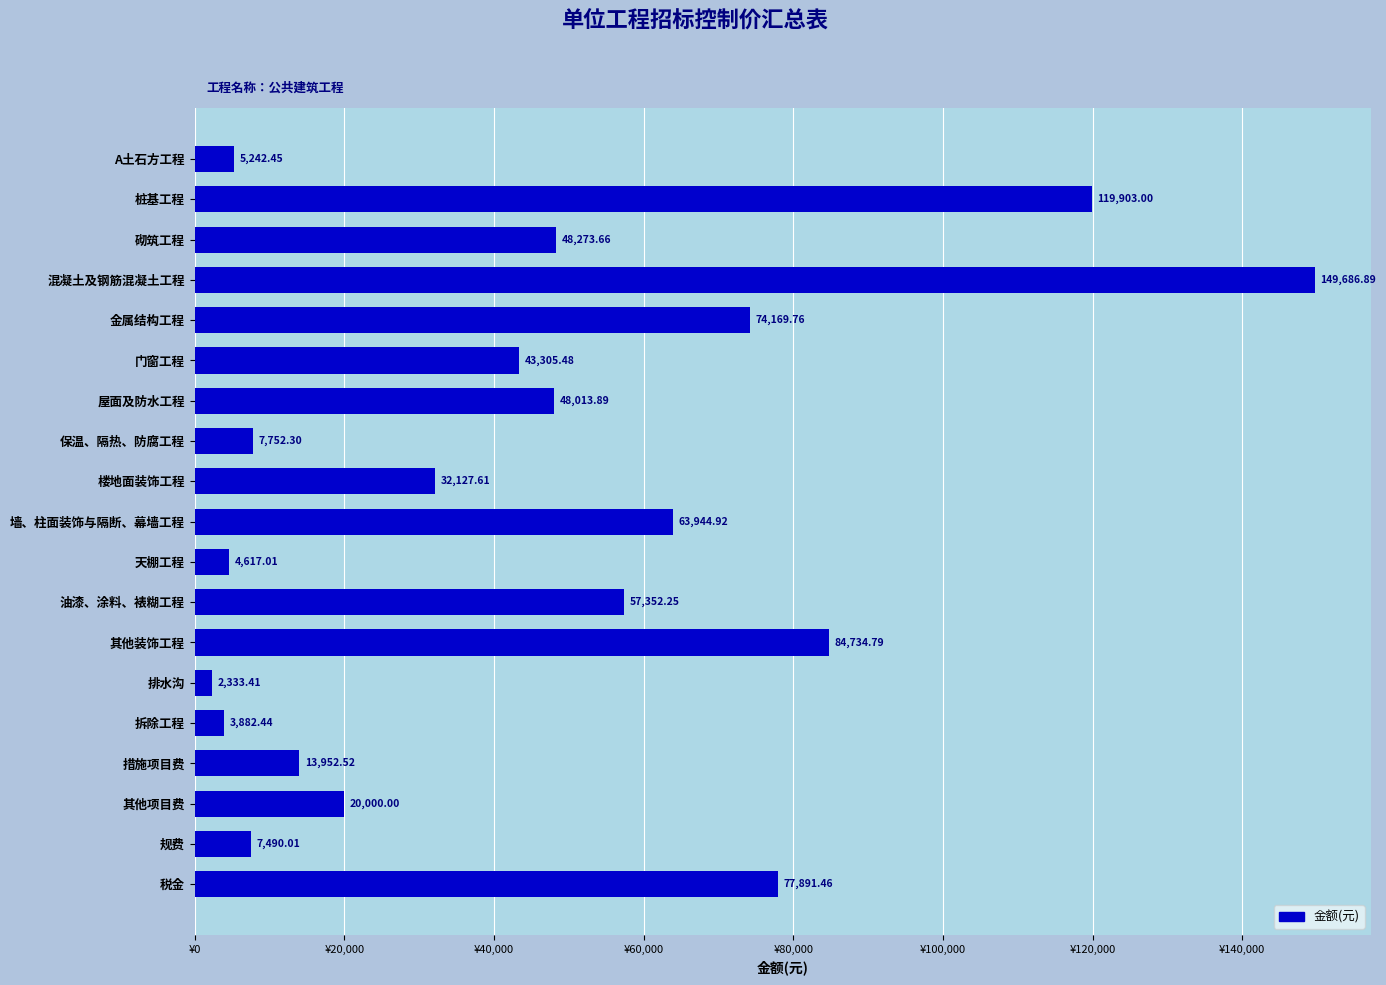

Which label corresponds to the largest value in the chart?

混凝土及钢筋混凝土工程